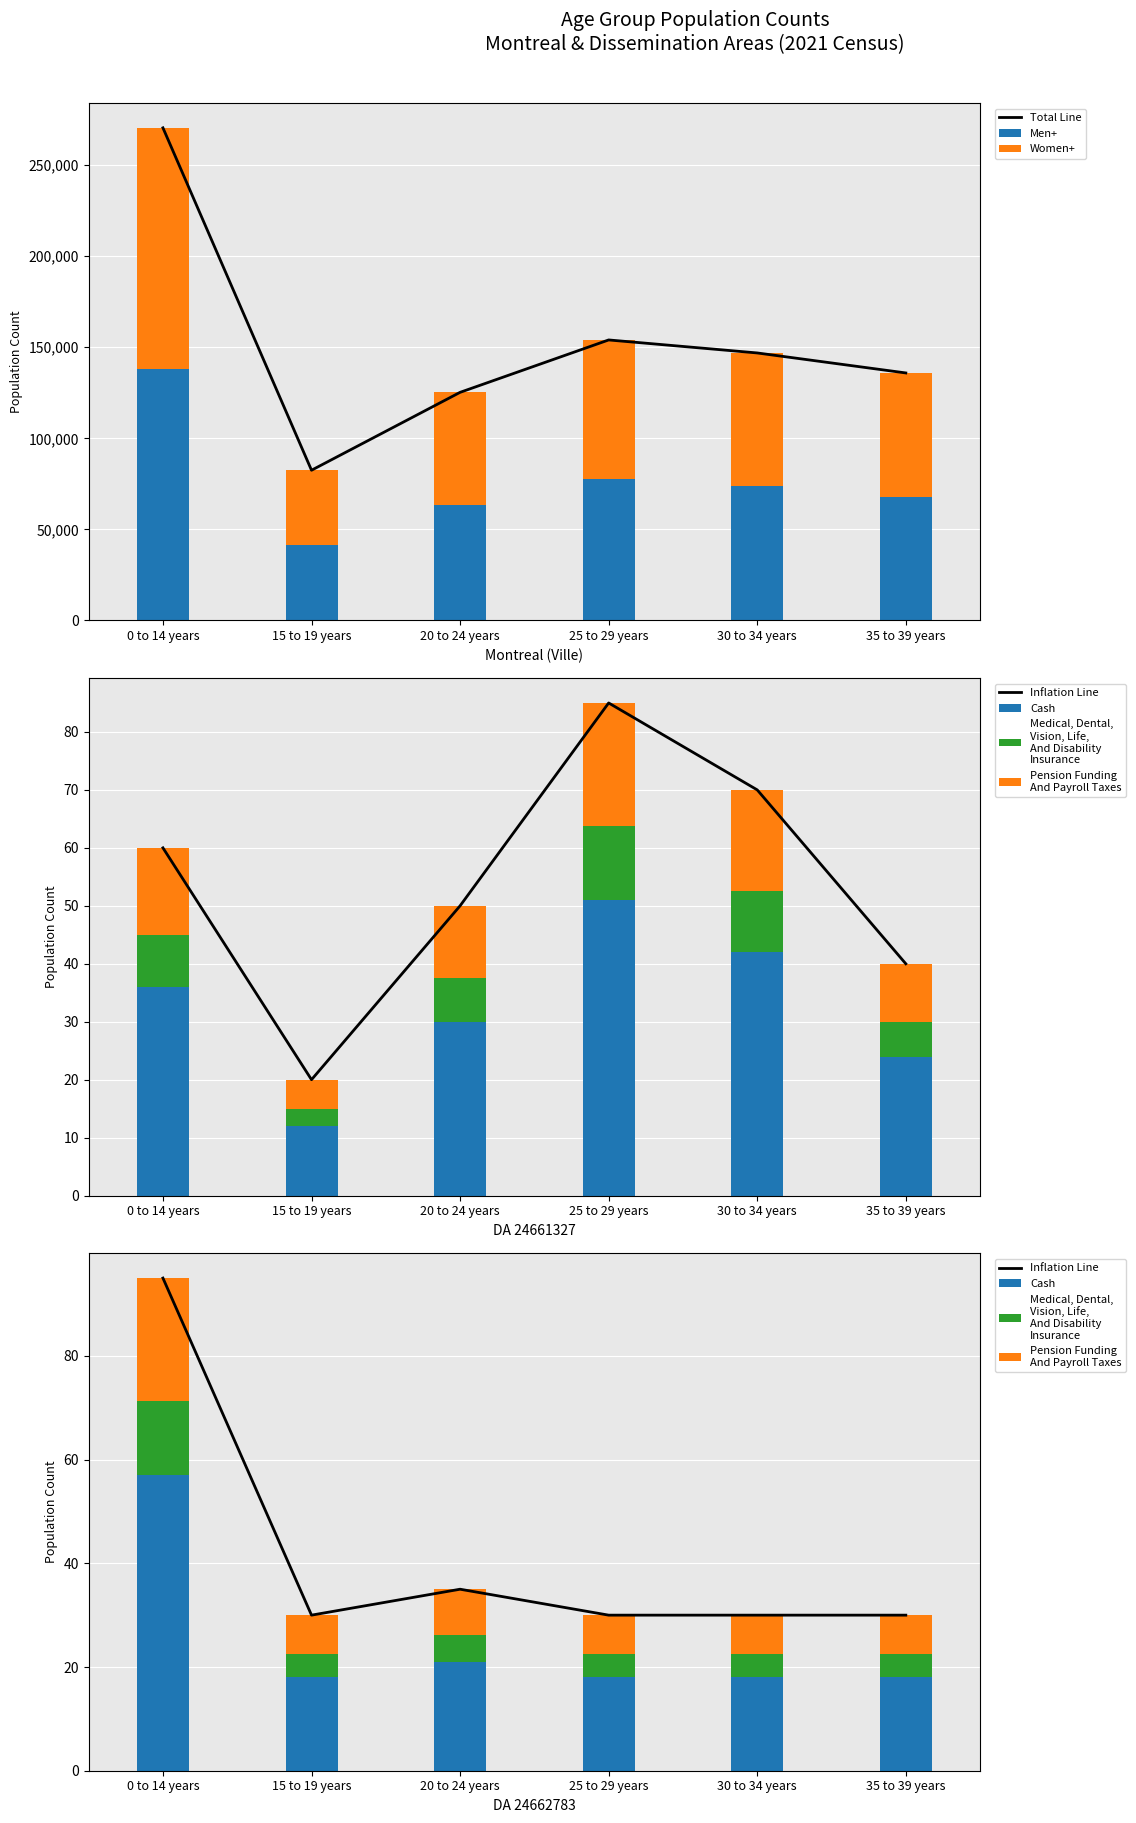

How many values in the DA 24661327 Total series exceed 36?

2